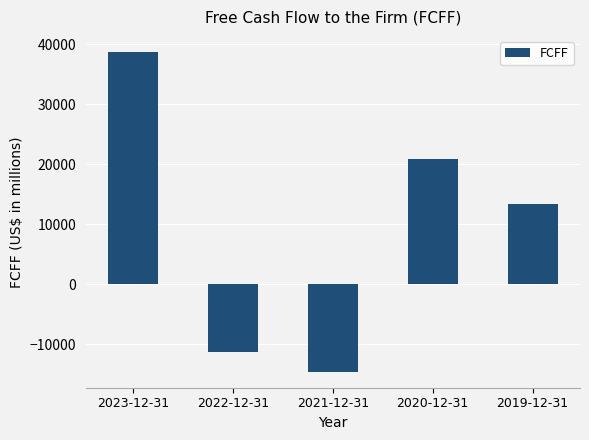

What is the value of the 3rd bar from the left?

-14581